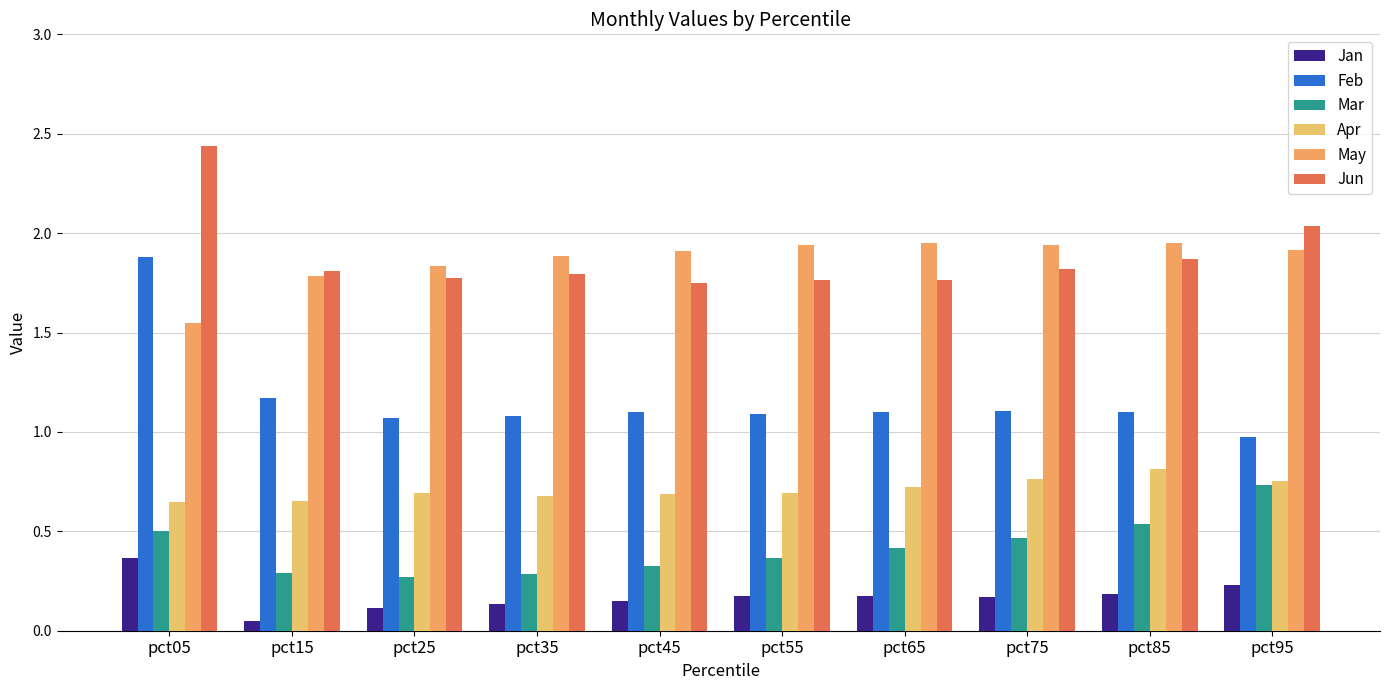

Between pct05 and pct35, which series saw the biggest shift?

Feb